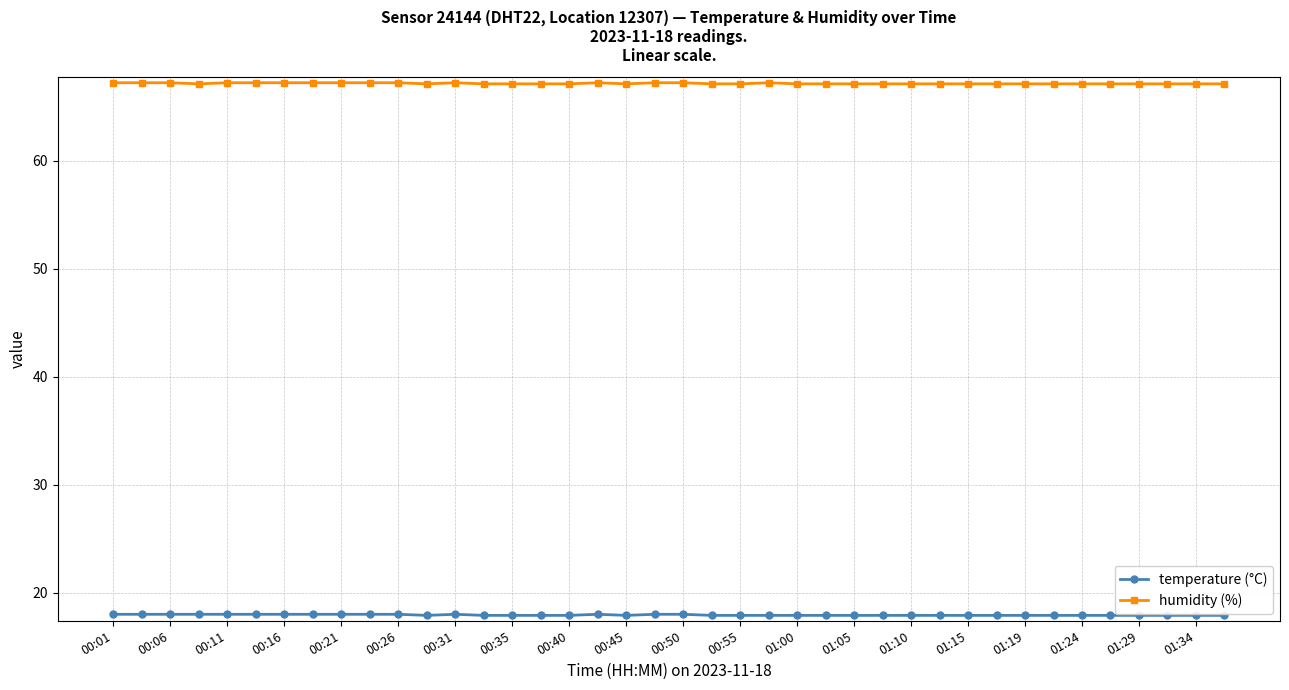

List the series in order of their peak value, highest first.

humidity (%), temperature (°C)